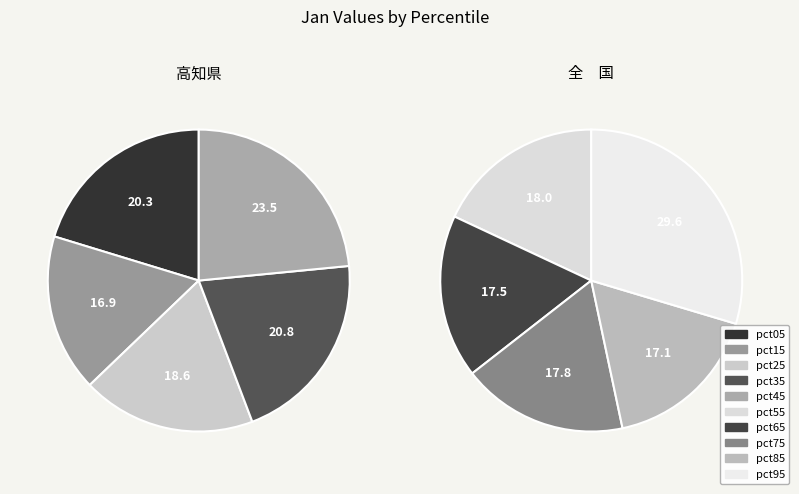

Between pct95 and pct35, which is larger?

pct95